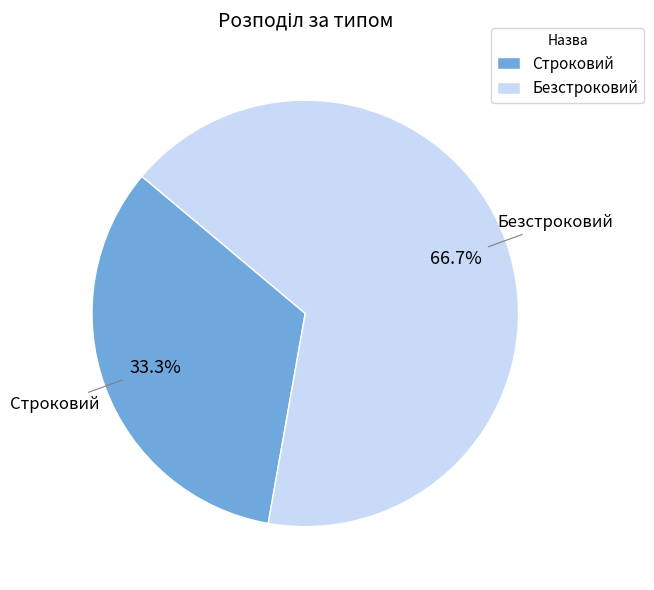

Is it true that Безстроковий is 67% of the pie?

True